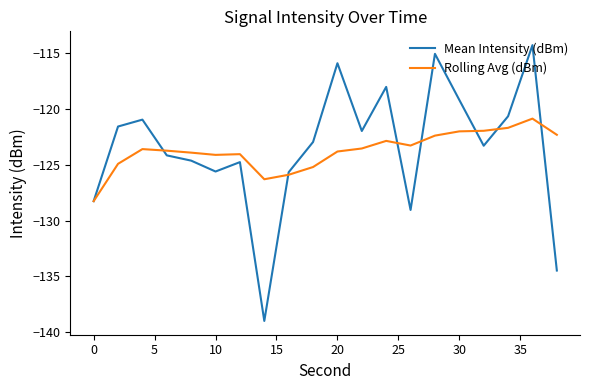

What is the highest value of the Mean Intensity (dBm) series?

-114.3